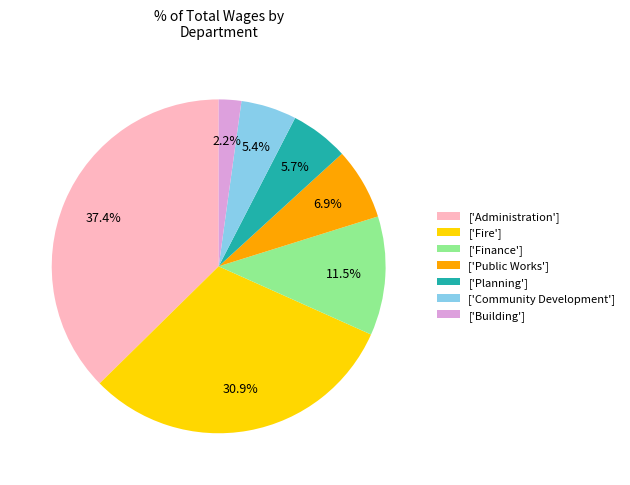

What is the total percentage of ['Fire'] and ['Building']?

33.1%